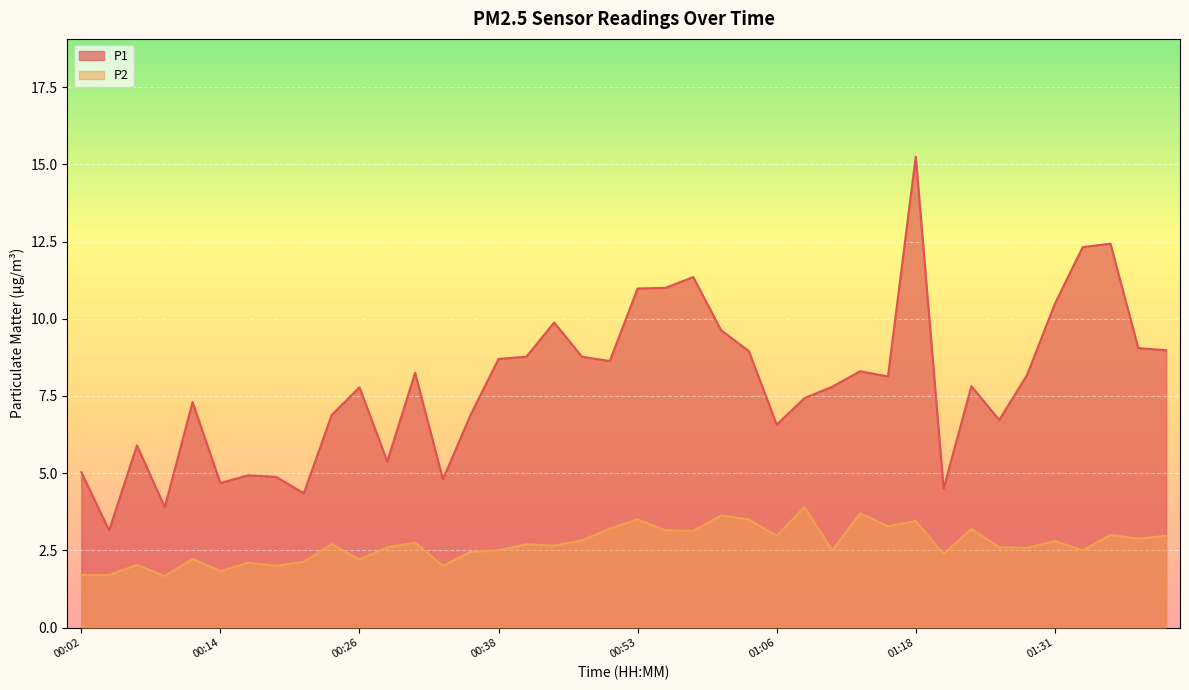

At how many categories does at least one series exceed 14?

1